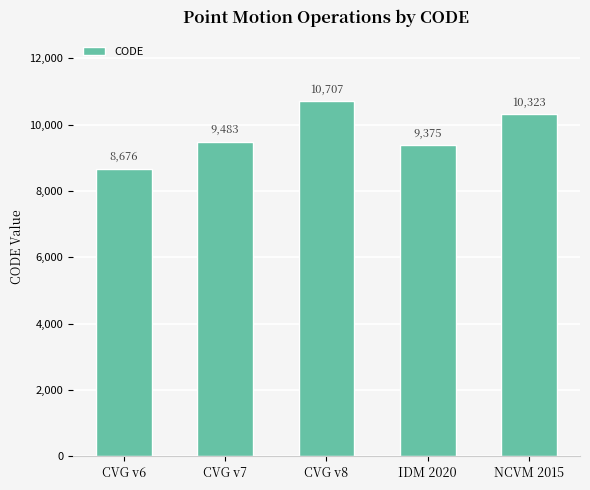

Rank the categories by value from highest to lowest.

CVG v8, NCVM 2015, CVG v7, IDM 2020, CVG v6